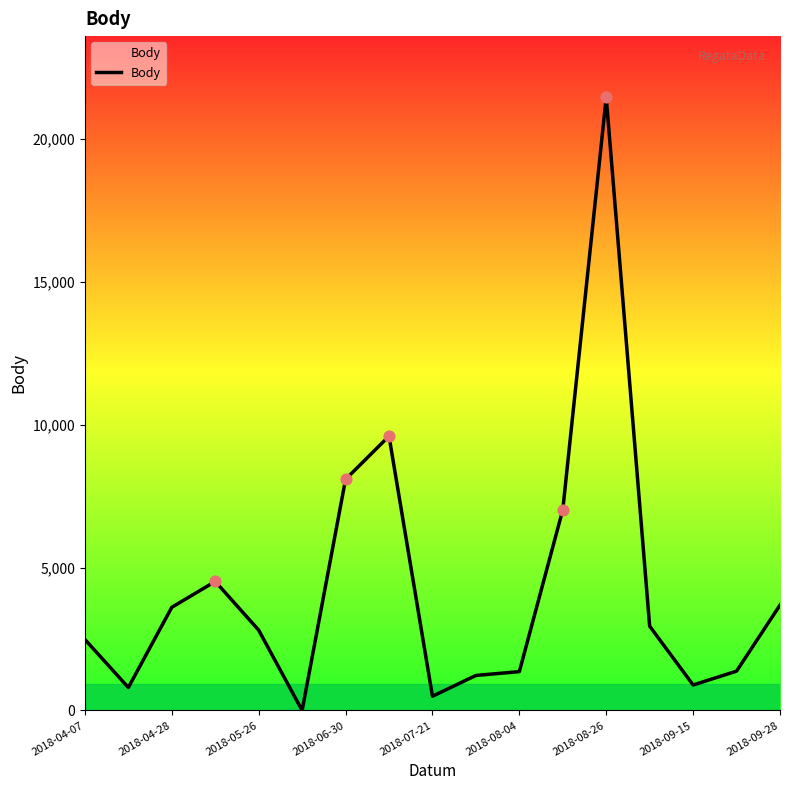

What is the greatest value displayed?

21451